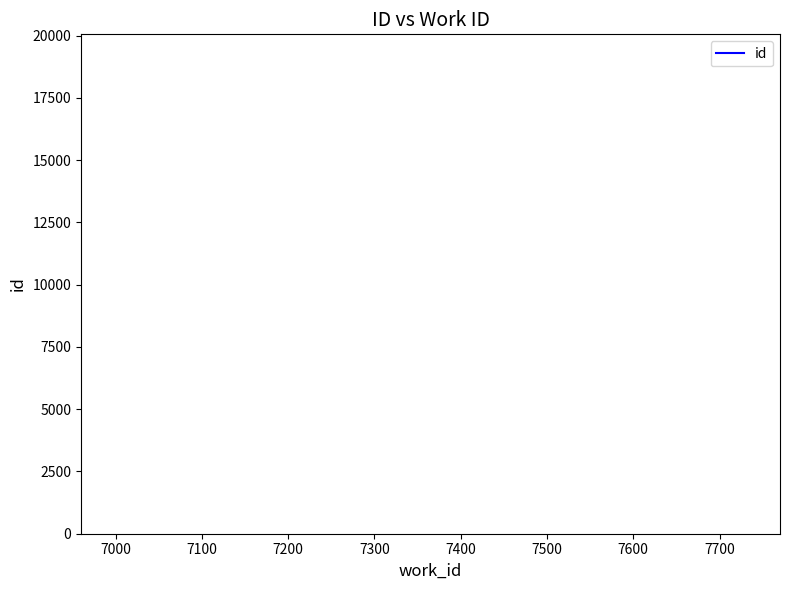

Count the number of categories in the chart.

2